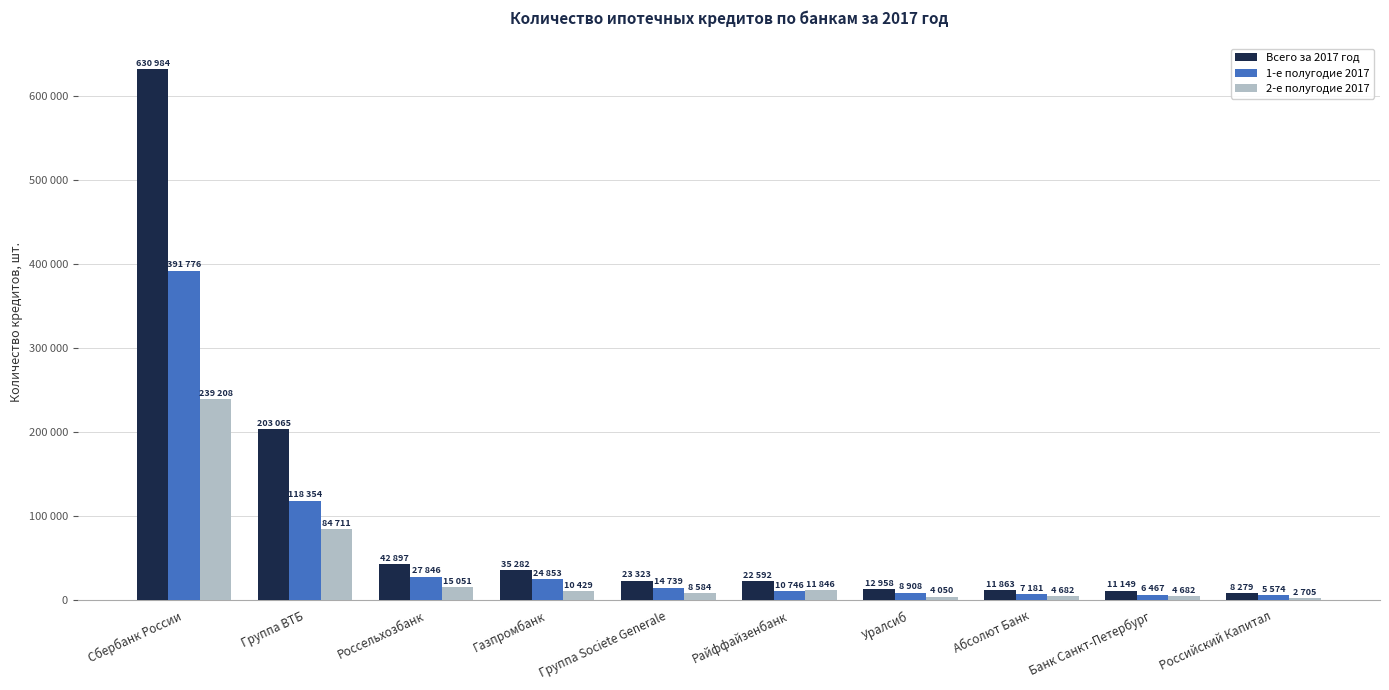

Where does the 1-е полугодие 2017 series first go above 14739?

Сбербанк России